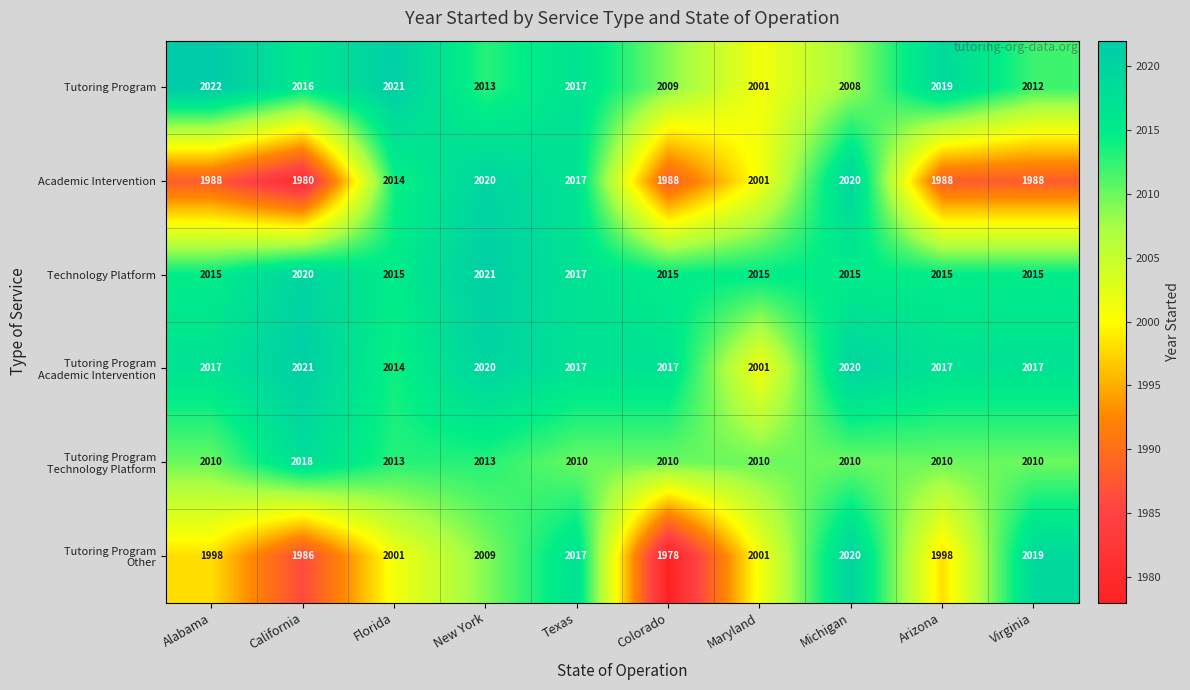

Which label corresponds to the largest value in the chart?

Alabama